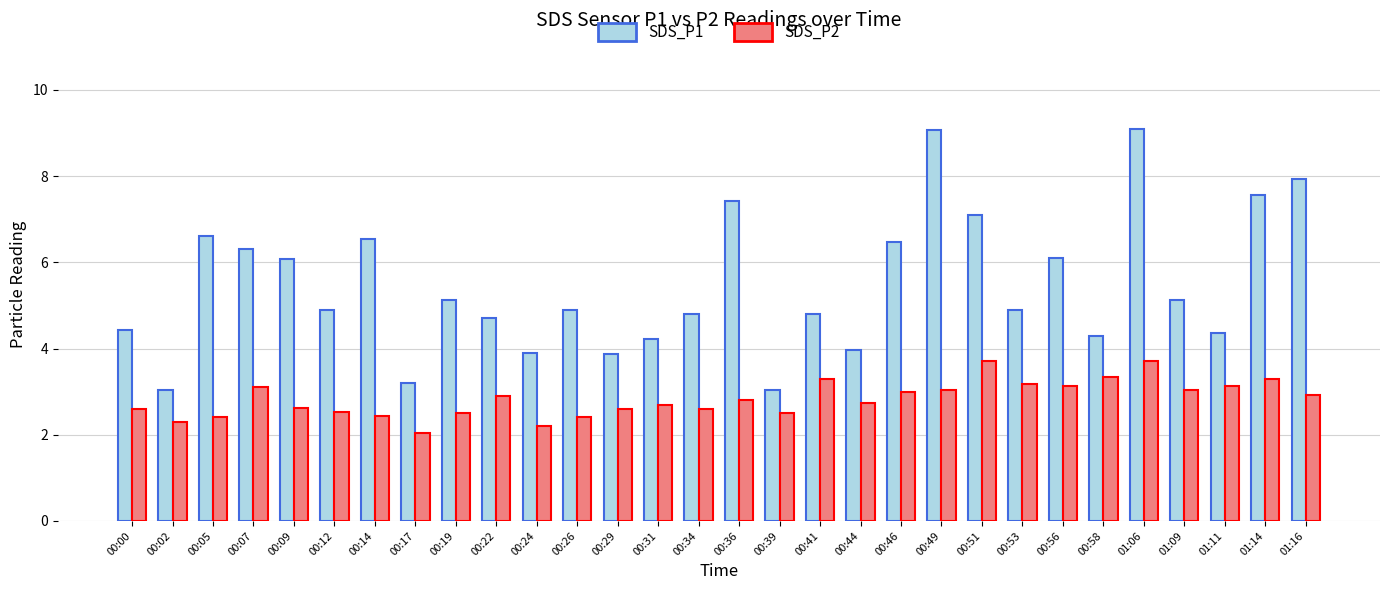

What is the difference between the second highest and second lowest values in the SDS_P2 series?

1.5